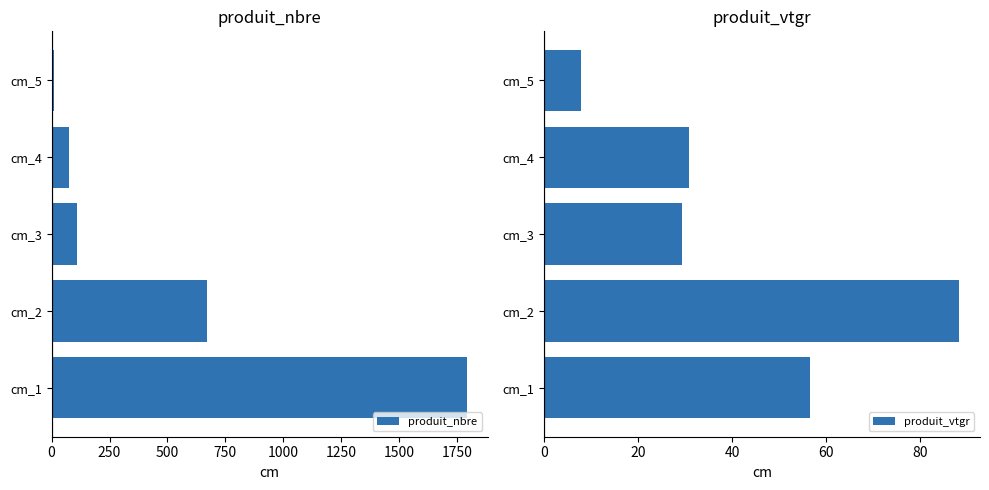

List the labels in order of produit_nbre value, smallest first.

cm_5, cm_4, cm_3, cm_2, cm_1